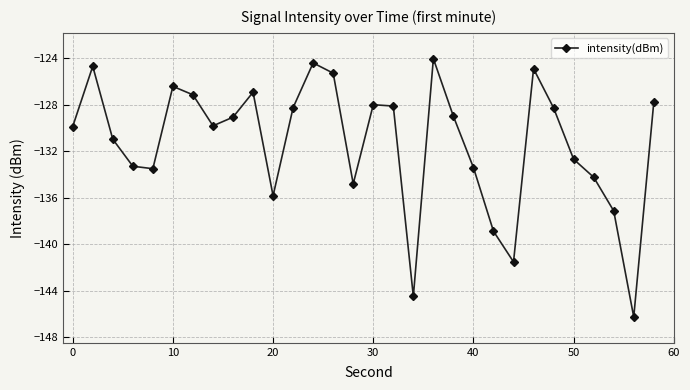

What is the smallest value displayed?

-146.3